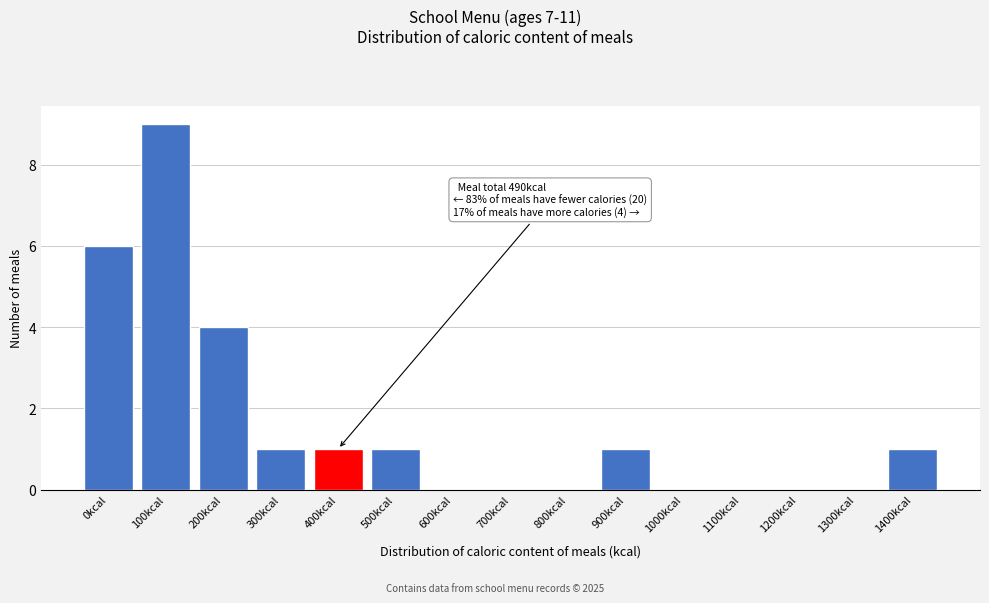

Reading left to right, list all the values displayed in this chart.

0kcal=6	100kcal=9	200kcal=4	300kcal=1	400kcal=1	500kcal=1	600kcal=0	700kcal=0	800kcal=0	900kcal=1	1000kcal=0	1100kcal=0	1200kcal=0	1300kcal=0	1400kcal=1